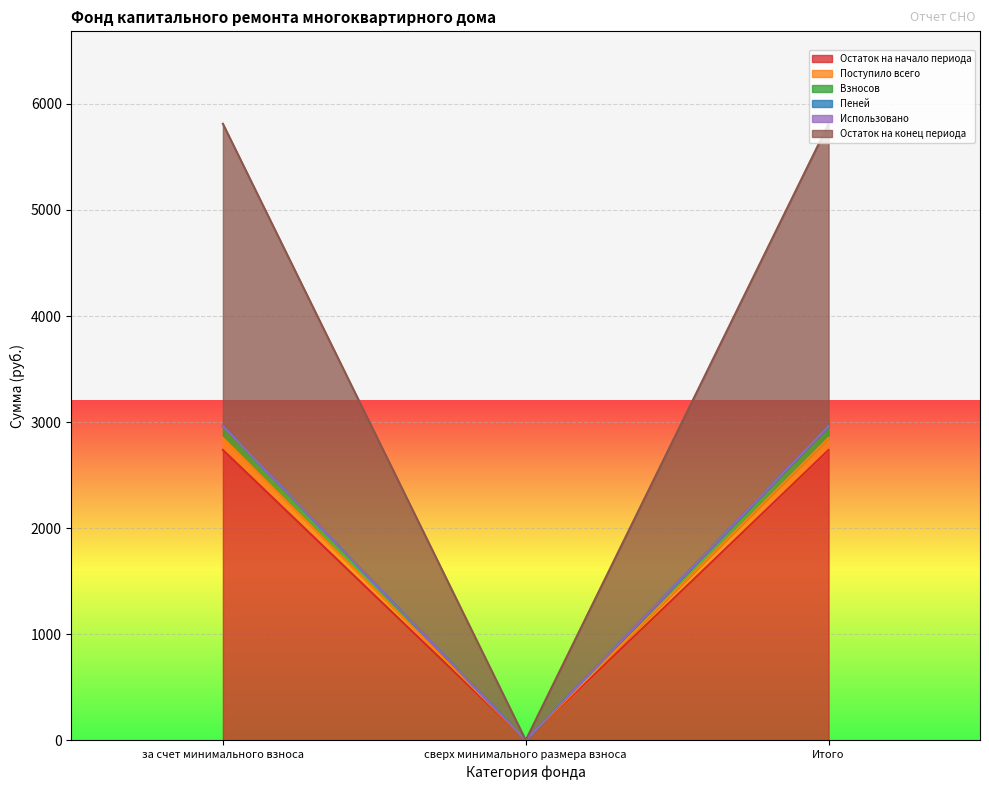

What is the difference between the maximum and minimum values in the Пеней series?

2962.7